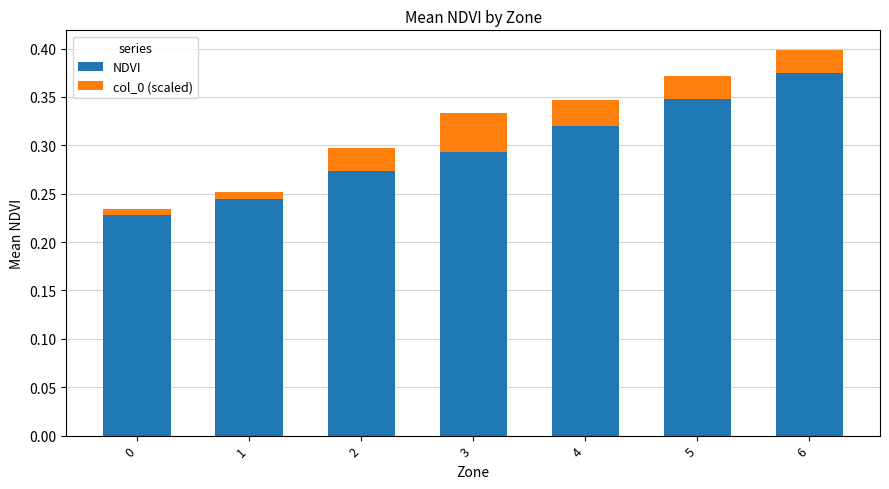

At which category is the sum across all series the highest?

6